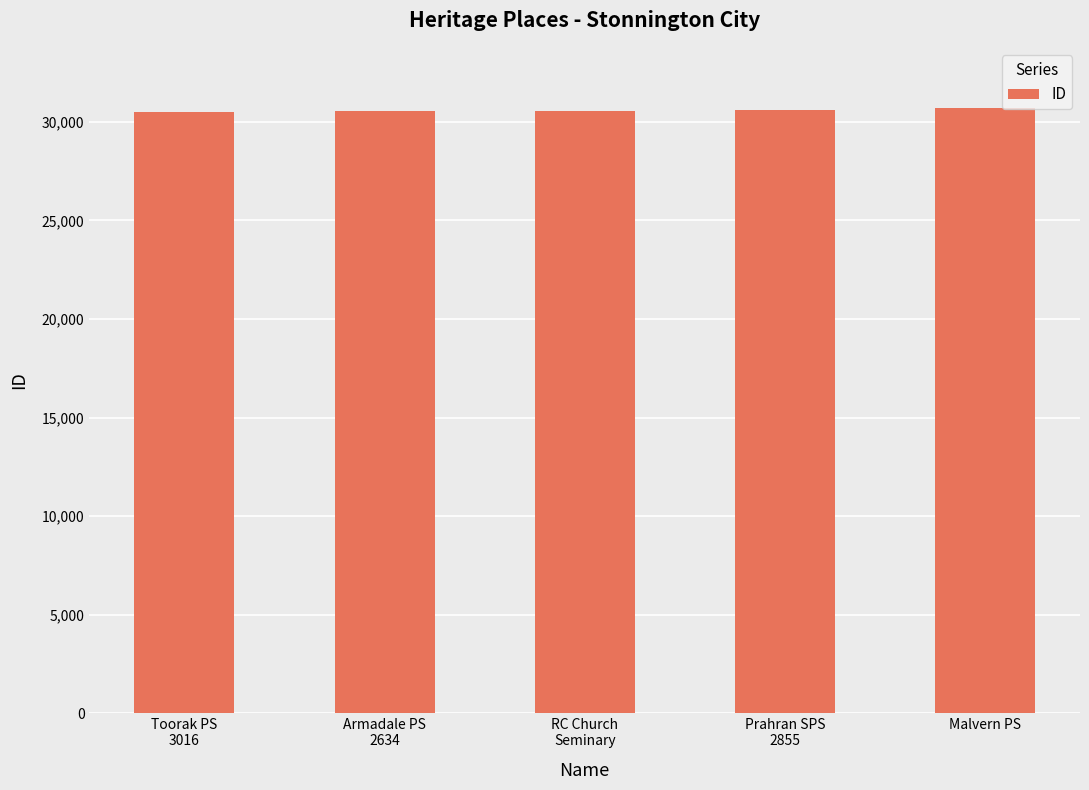

What is the greatest value displayed?

30693